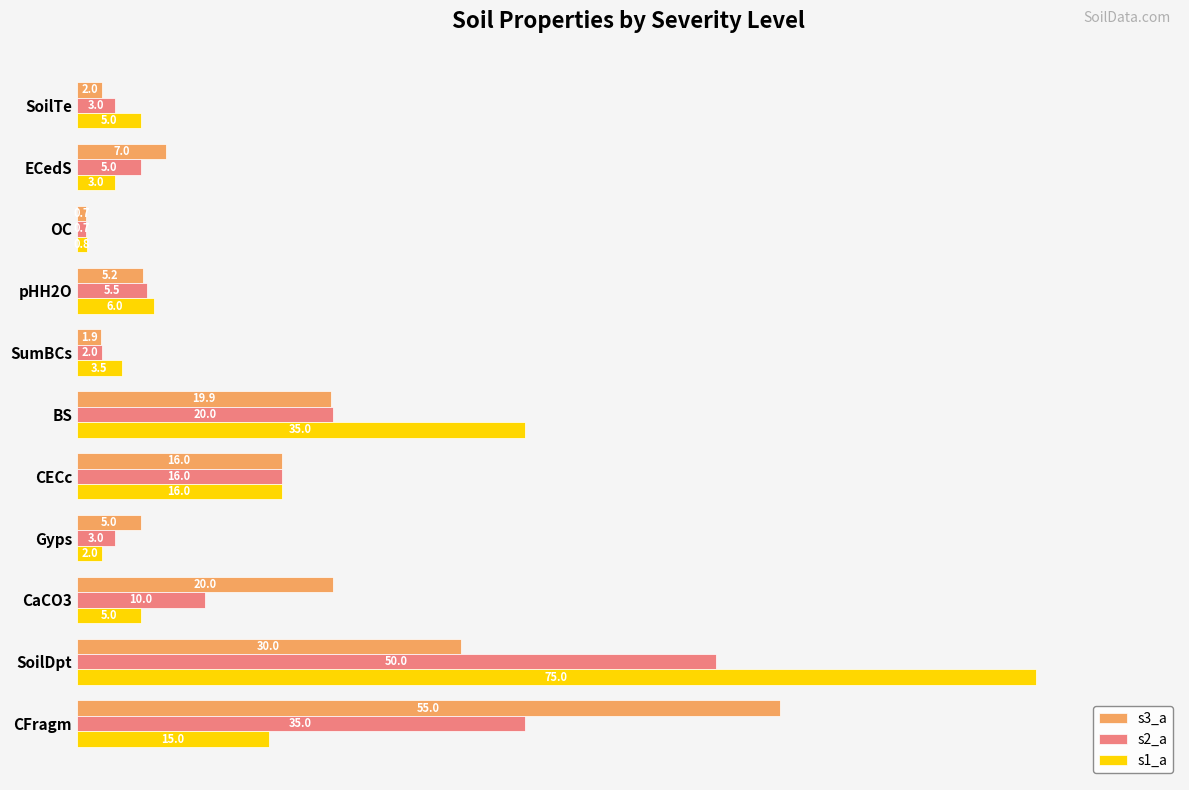

List the series in order of their overall mean, highest first.

s1_a, s3_a, s2_a